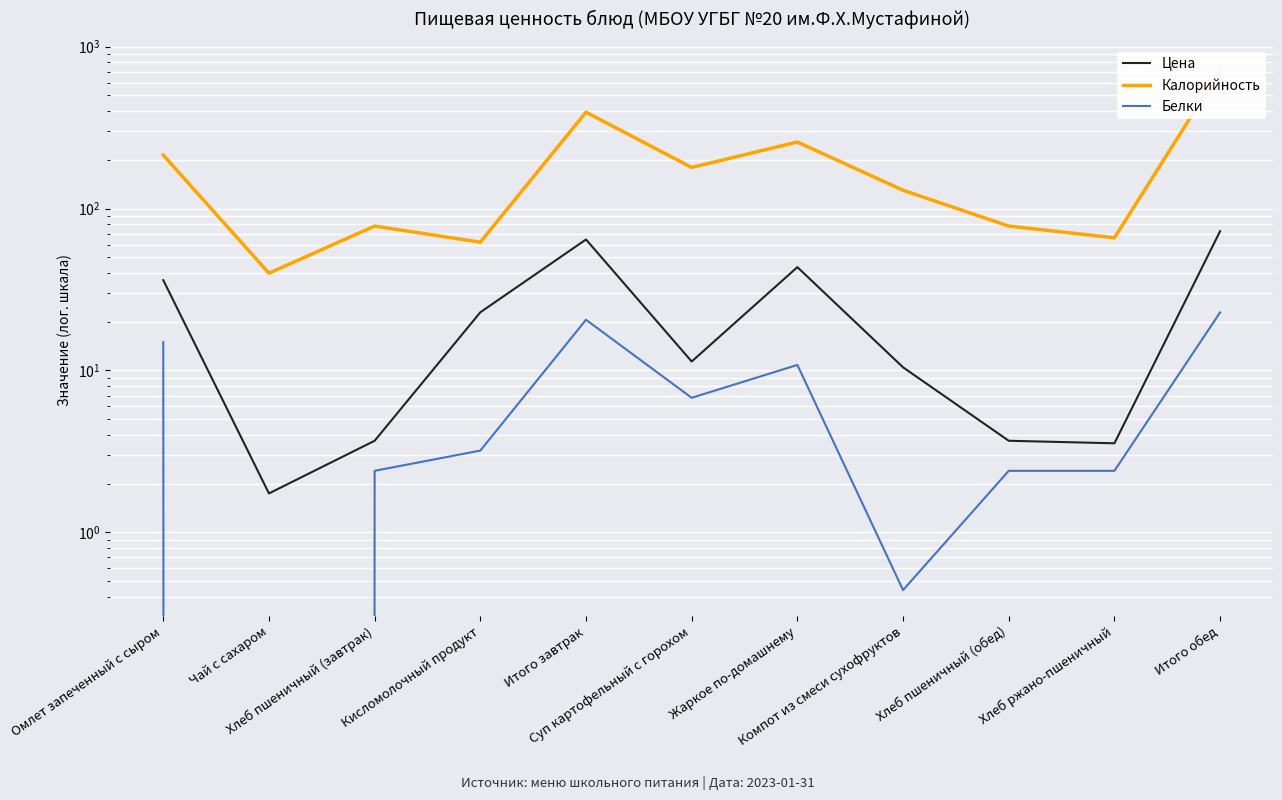

What value does the Цена series have at Хлеб пшеничный (завтрак)?

3.7